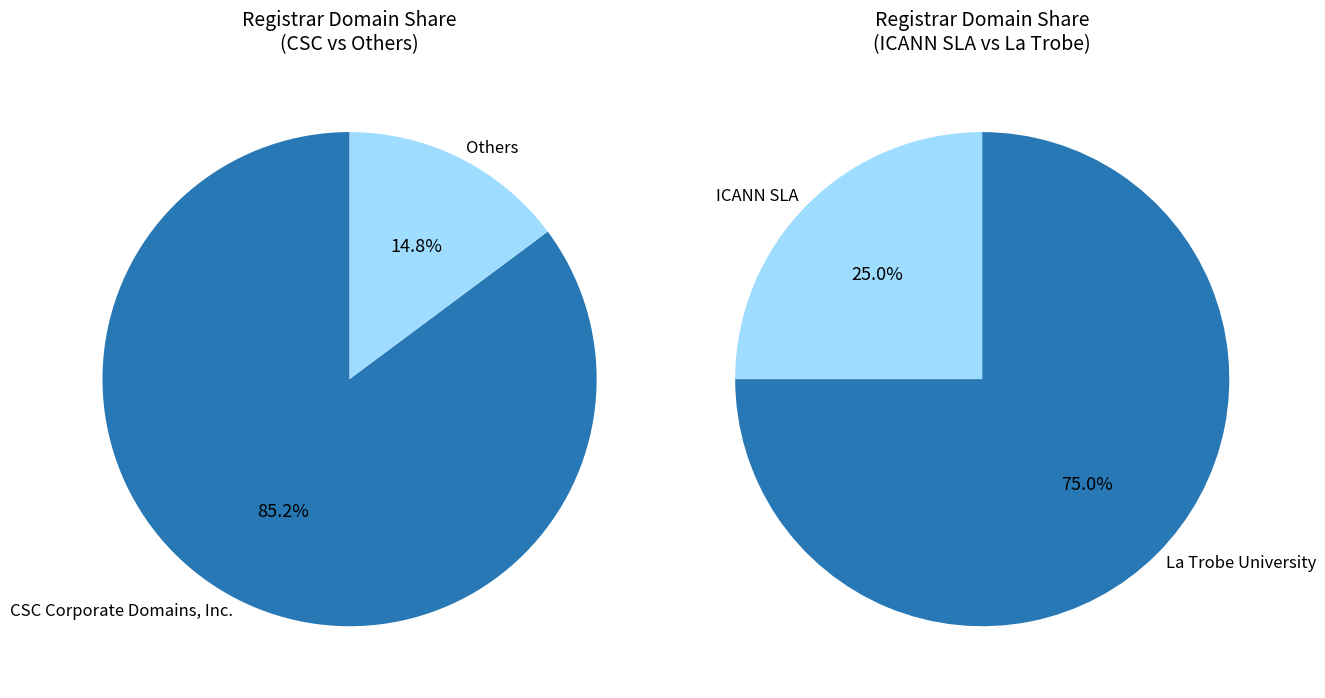

To the nearest percent, what portion does CSC Corporate Domains, Inc. represent?

85%